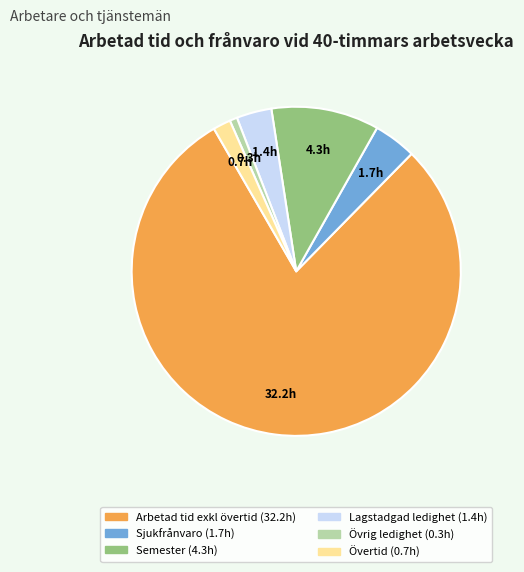

Do Arbetad tid exkl övertid and Övrig ledighet together represent more than half of the pie?

Yes